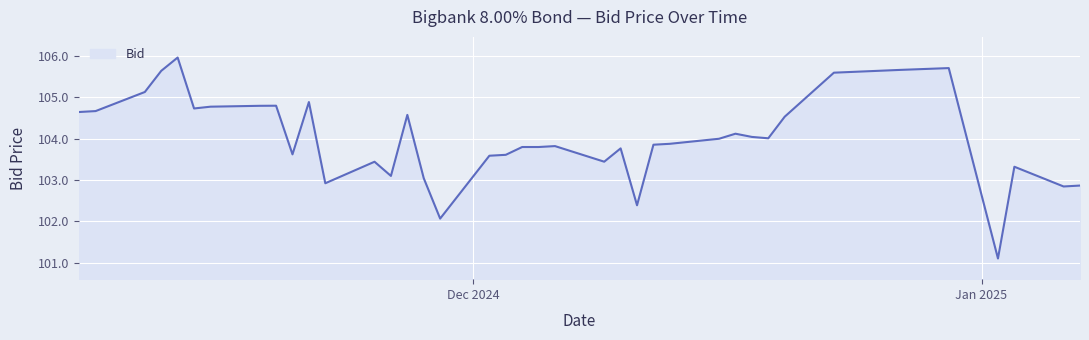

What is the difference between the maximum and minimum values?

4.9